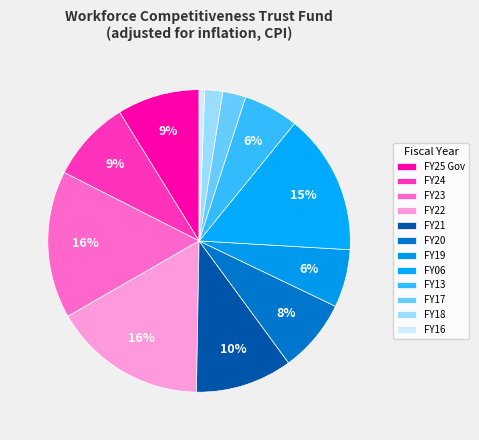

Is there a majority slice in this chart?

No